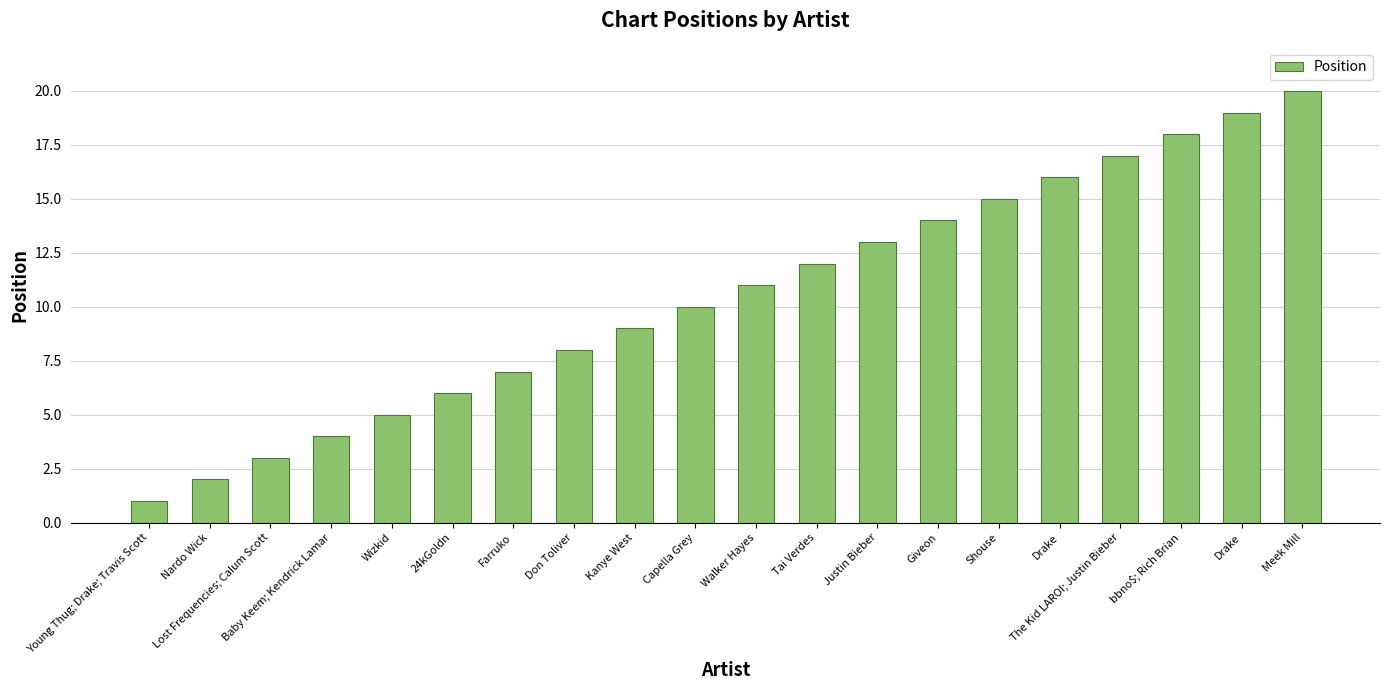

How many values are below 11?

10